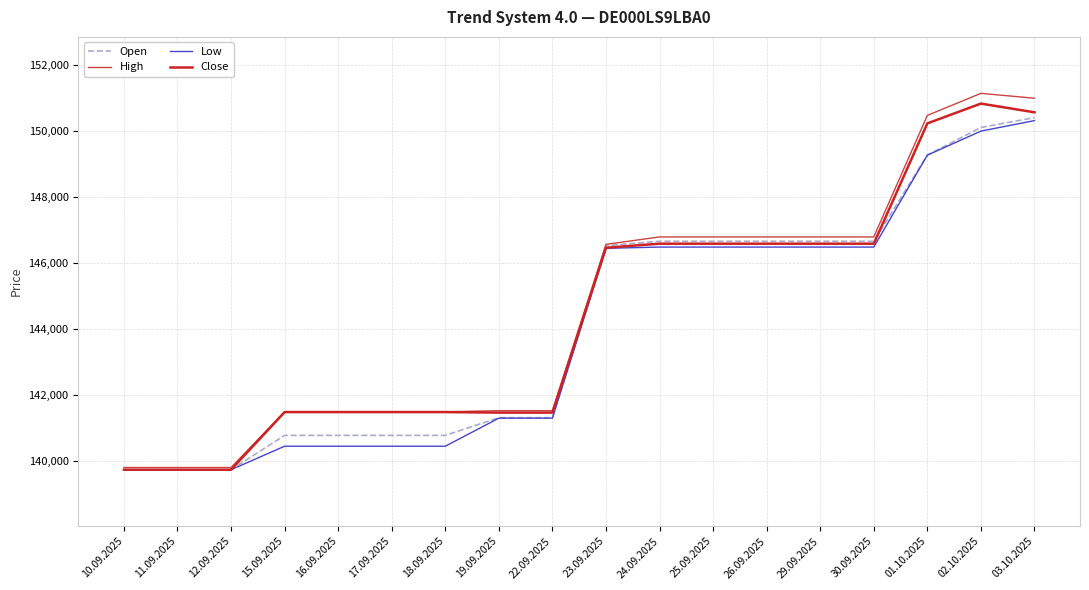

What is the highest value of the Open series?

150401